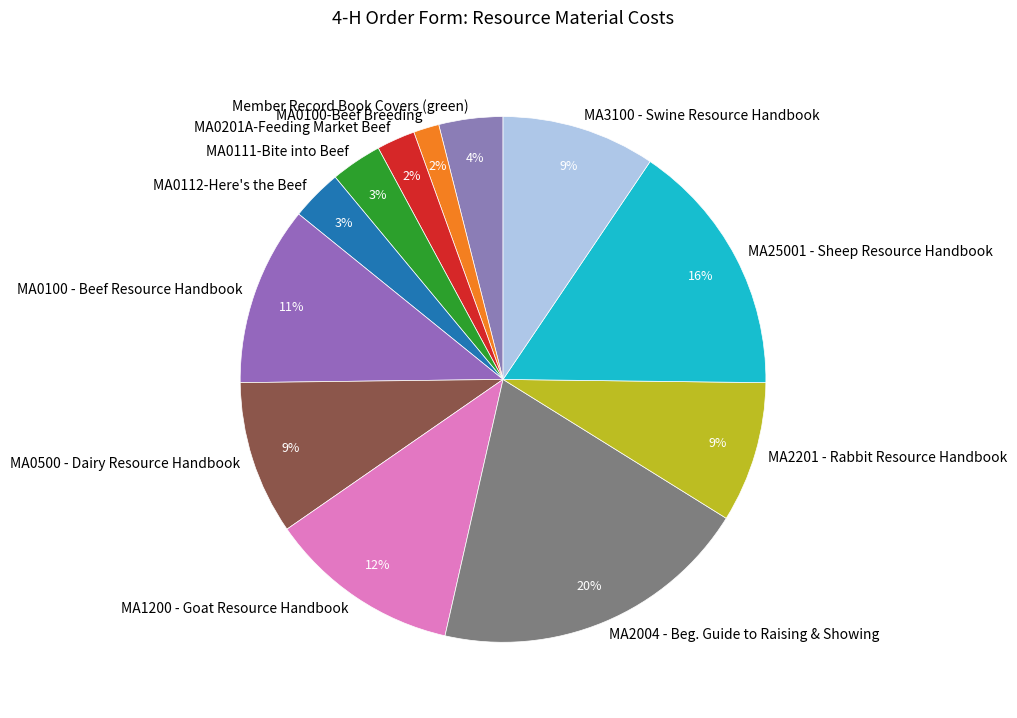

Which slice is the largest?

MA2004 - Beg. Guide to Raising & Showing